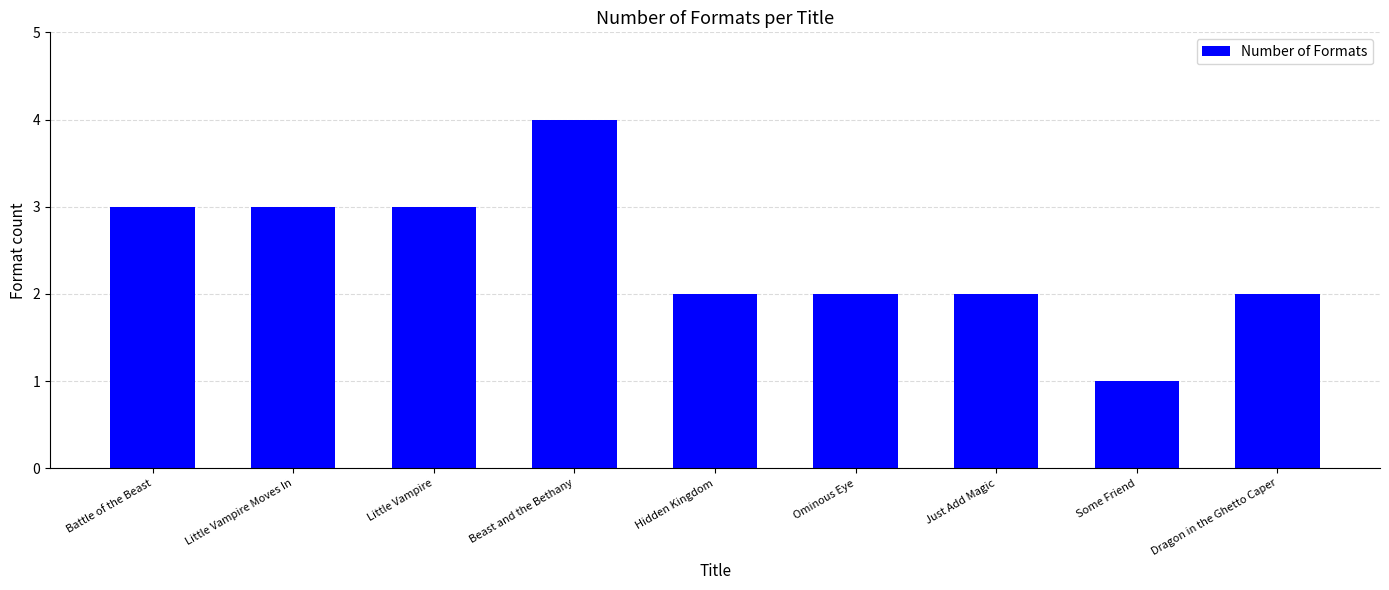

What is the change in value from Battle of the Beast to Dragon in the Ghetto Caper?

-1